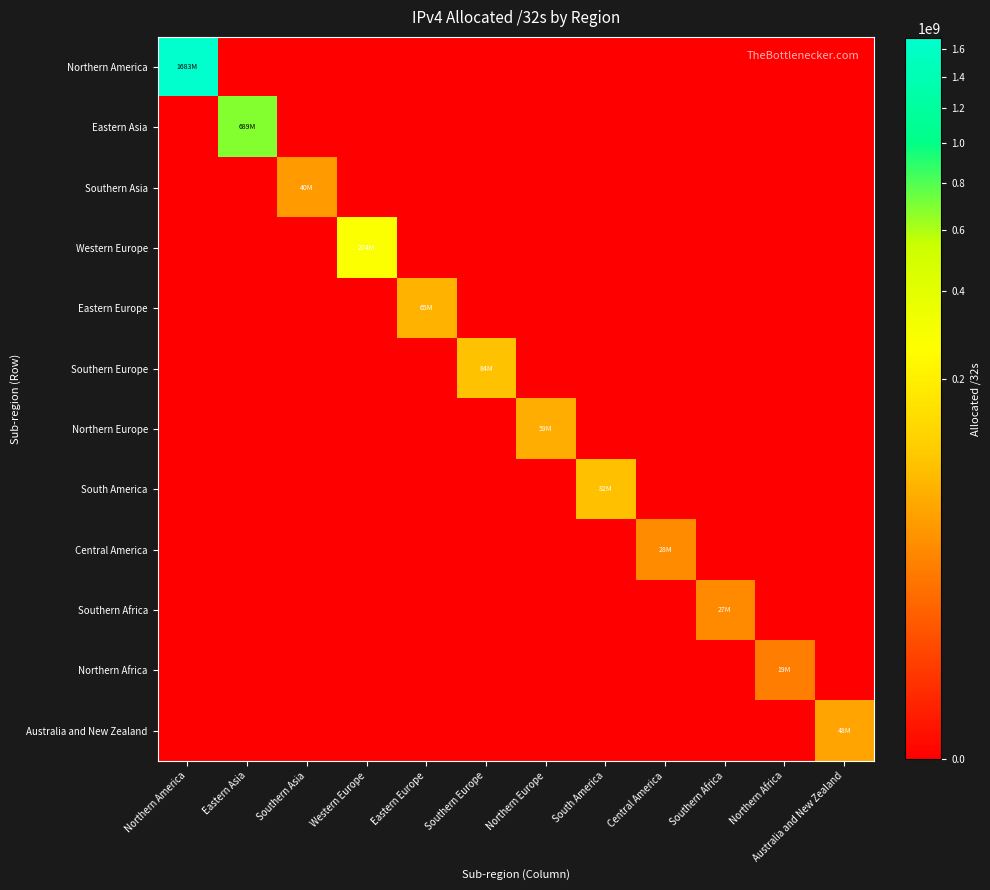

How many series are shown in this chart?

12